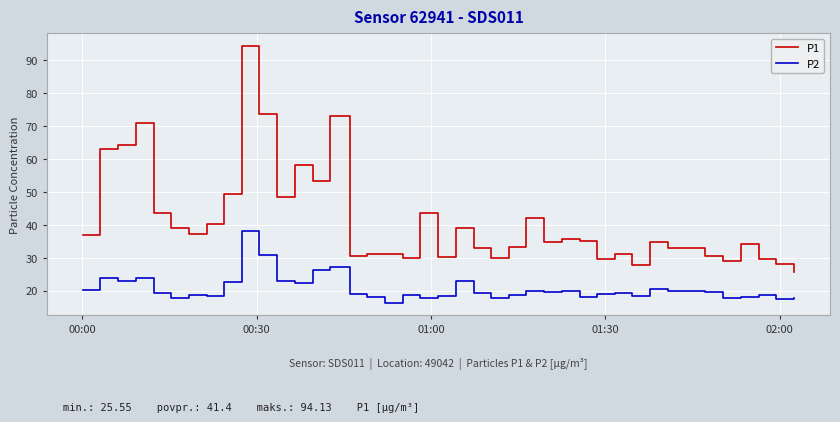

How many categories are shown in the chart?

40